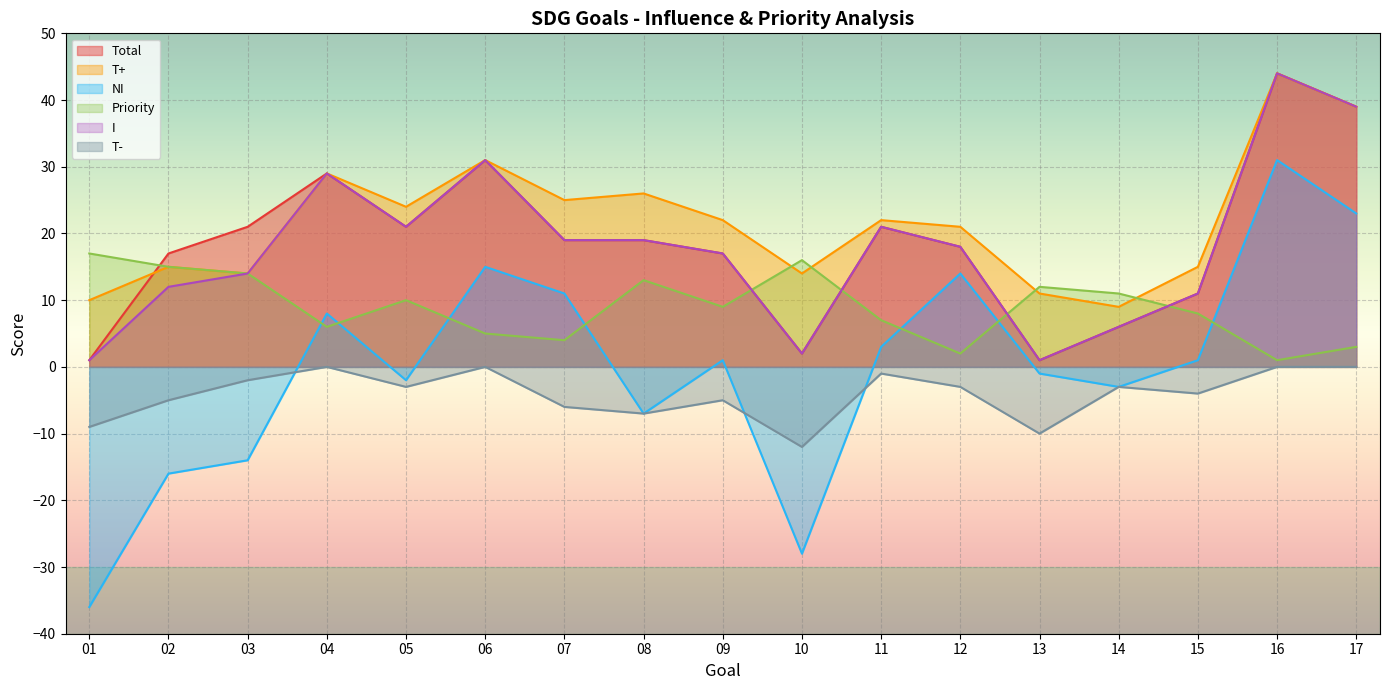

Which series changed the most between 09 and 15?

T+